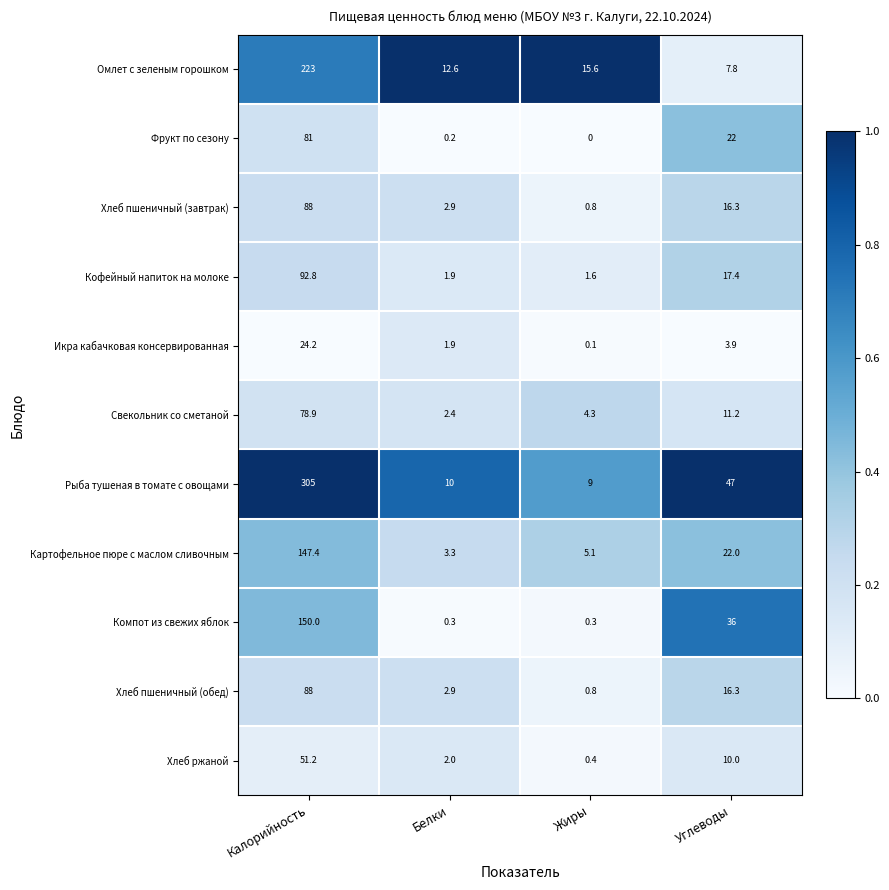

What is the greatest value displayed?

305.0